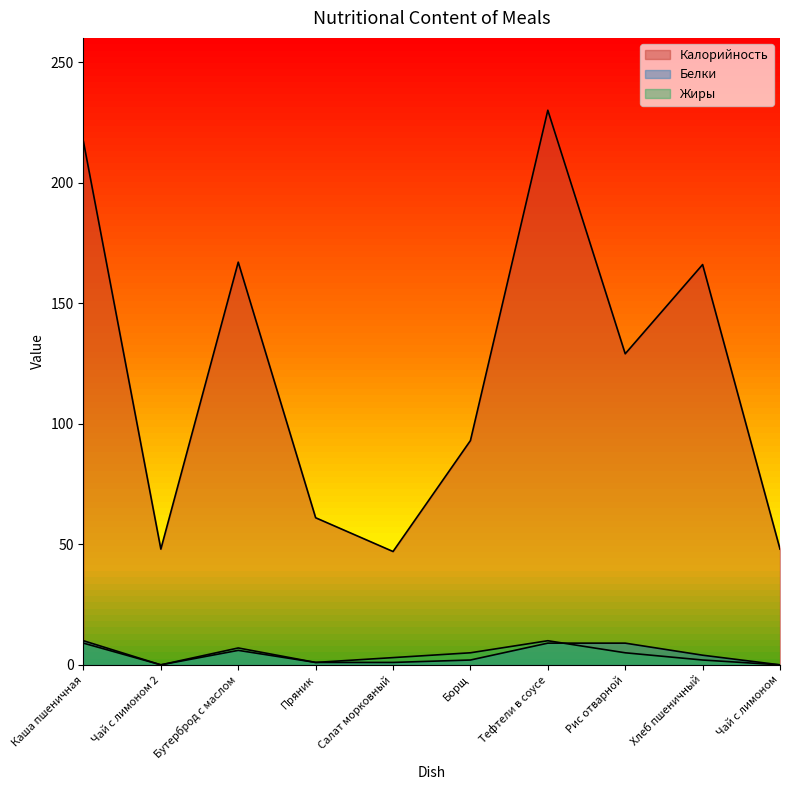

What is the value of the Калорийность point at the 1st from the left?

217